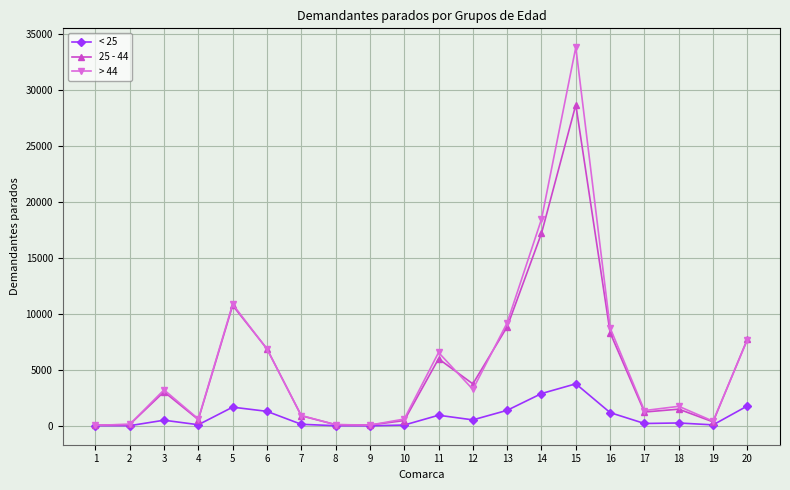

At how many categories does at least one series exceed 5713?

8